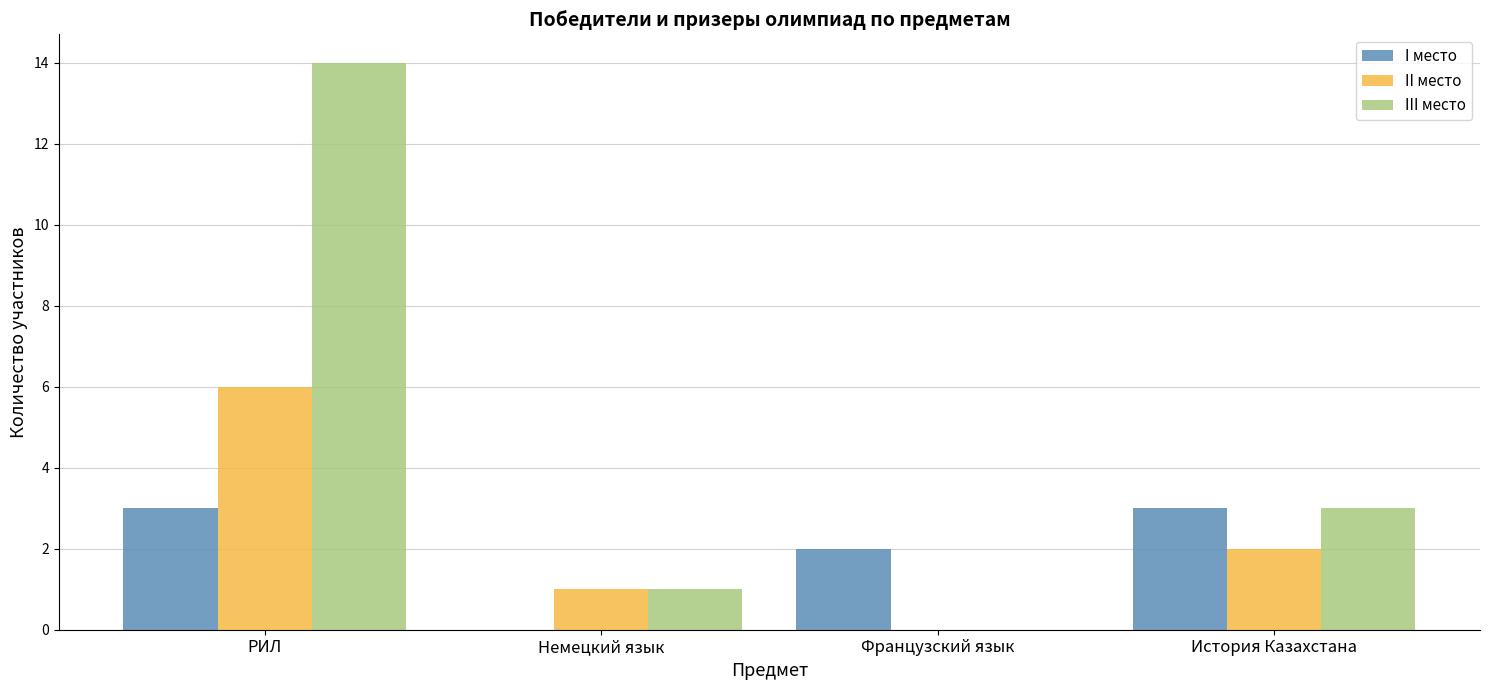

Between РИЛ and Французский язык, which series saw the biggest shift?

III место